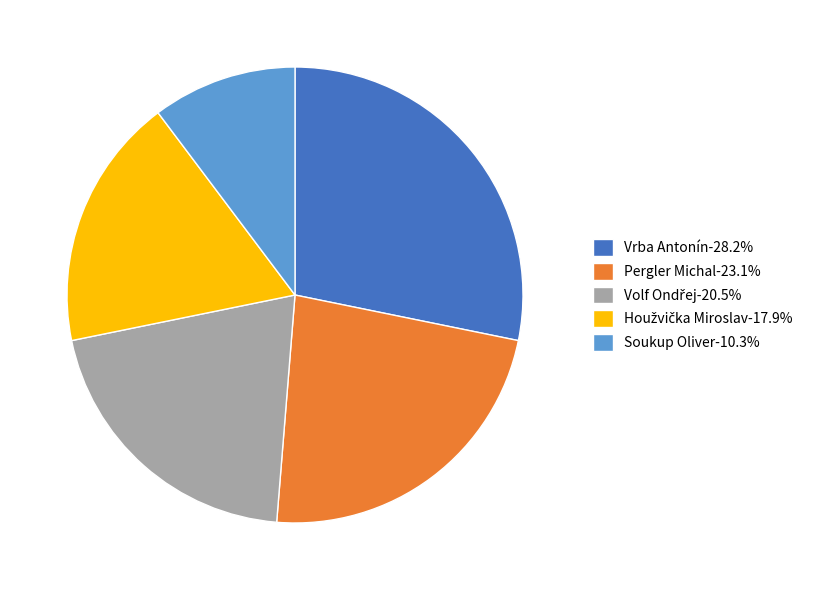

Is there a majority slice in this chart?

No